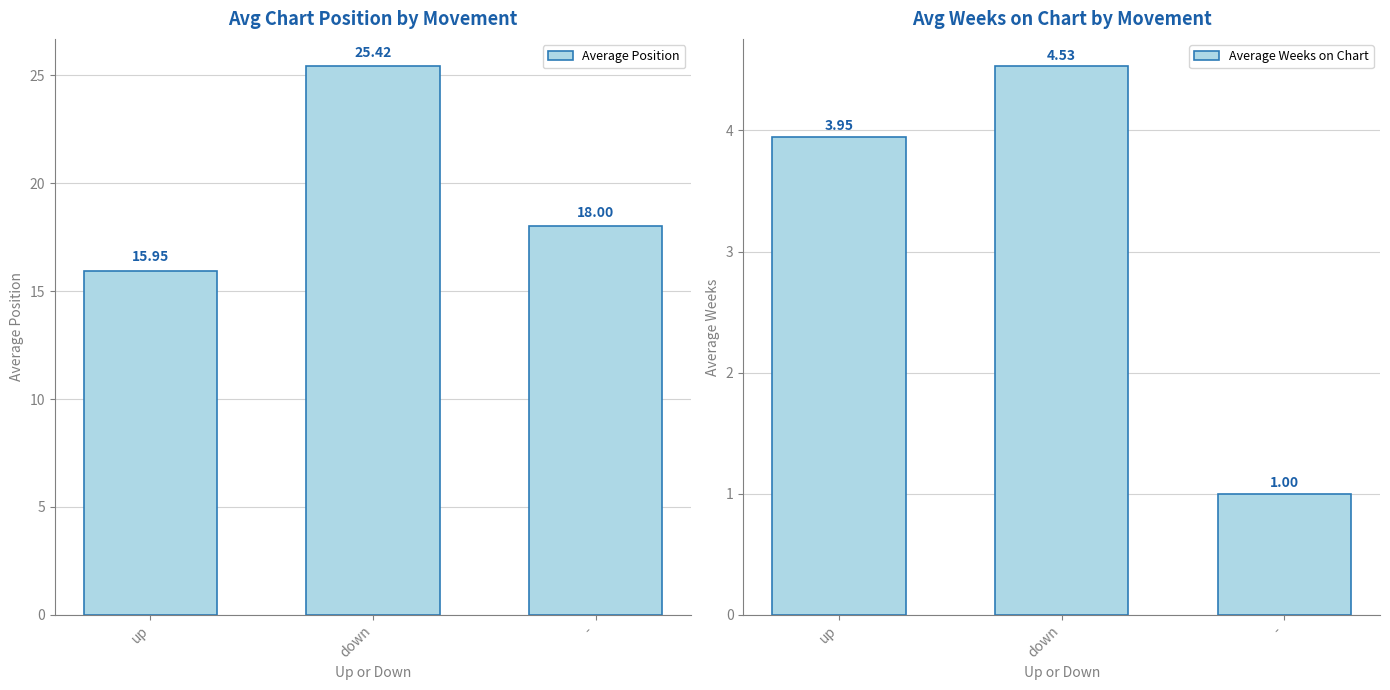

Is the value of Average Weeks on Chart at - greater than the value of Average Position at -?

No